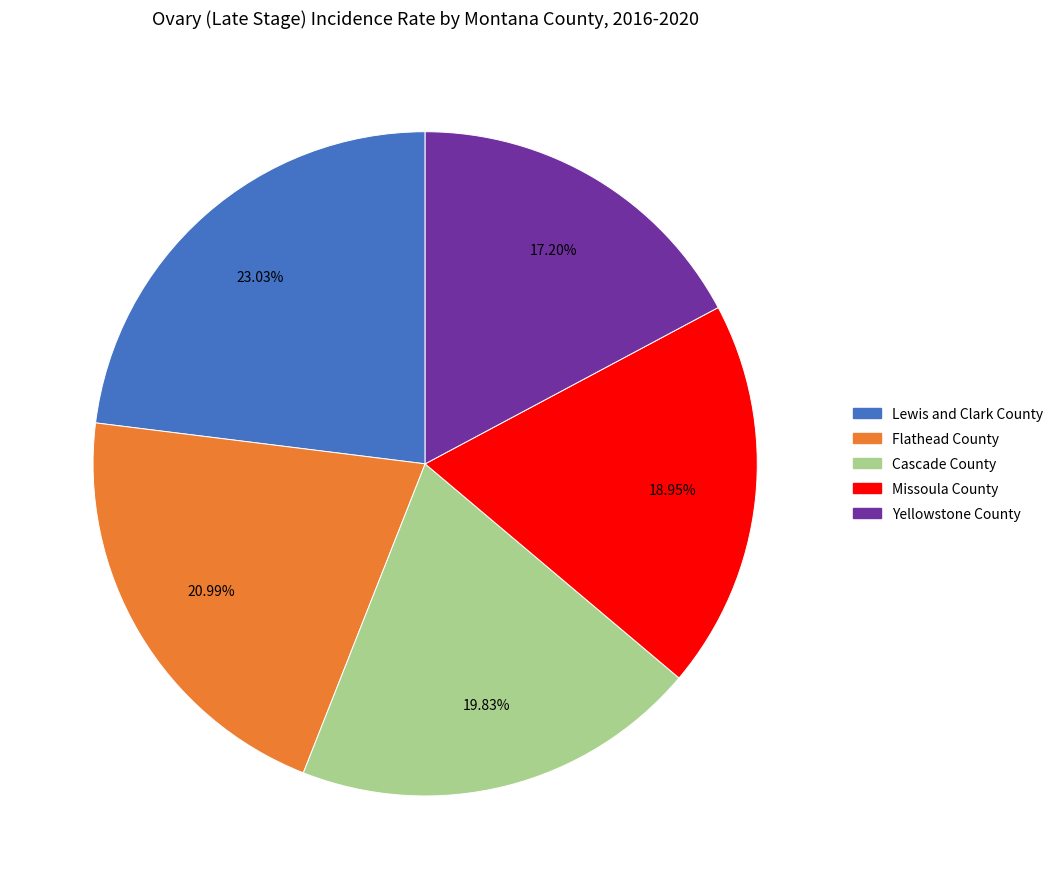

What percentage is the Cascade County slice, to the nearest percent?

20%